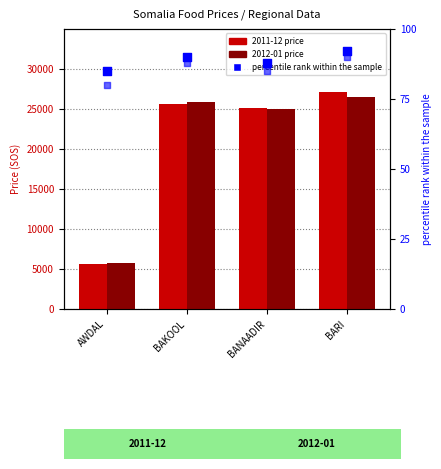

Which series has the largest total across all categories?

2011-12 price